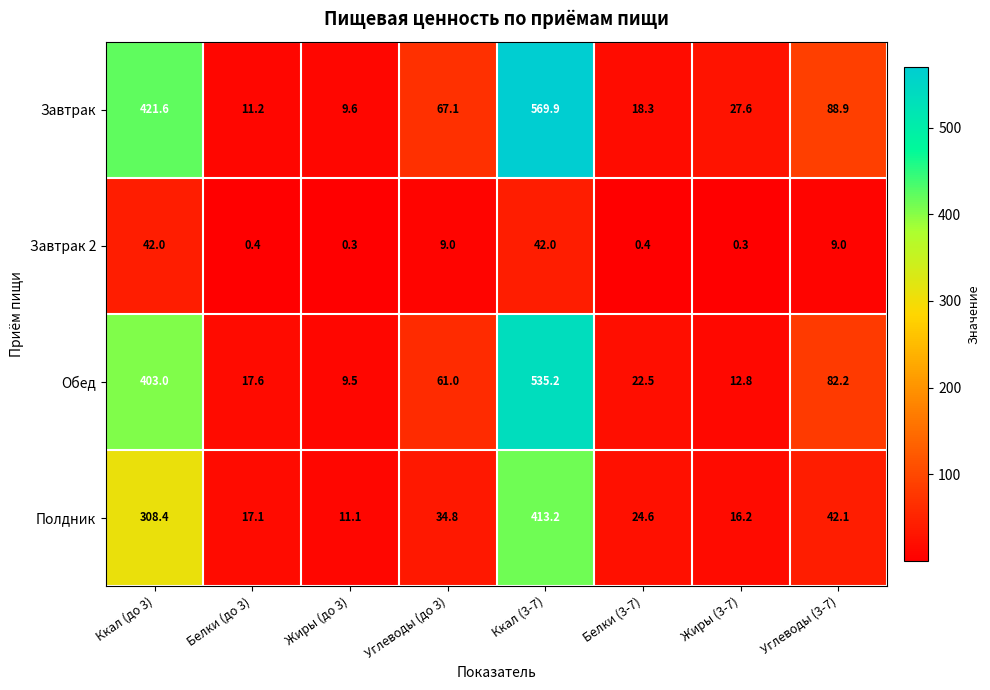

What is the greatest value displayed?

569.9